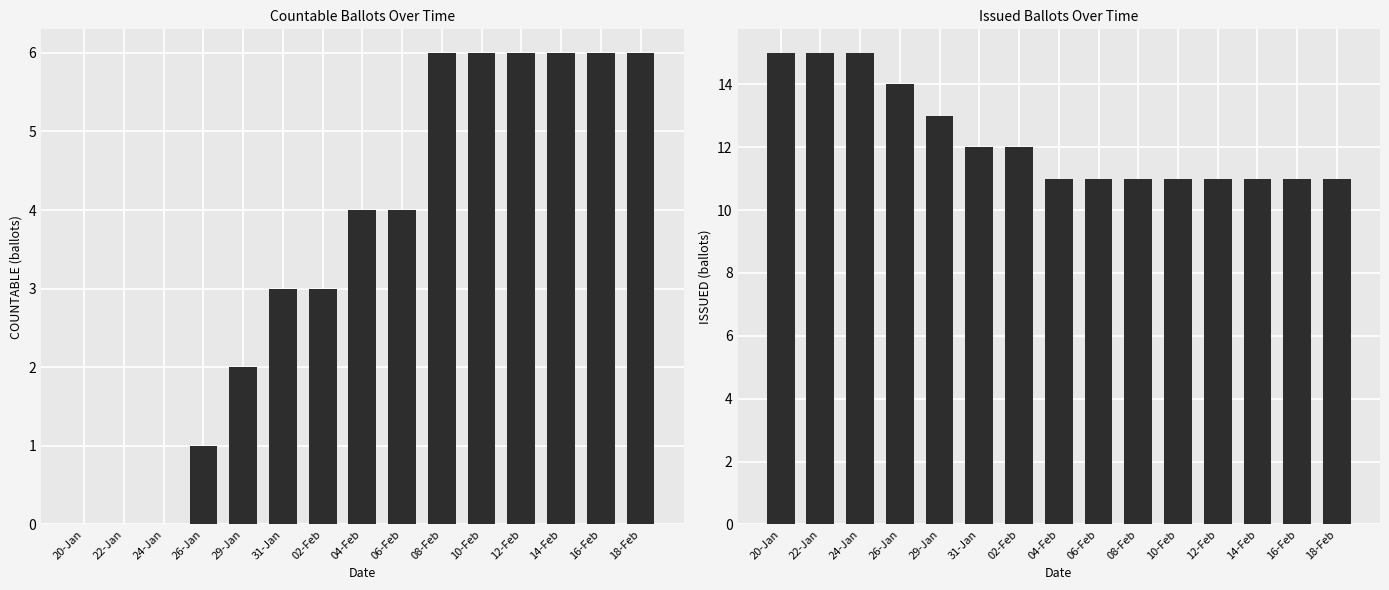

Between 24-Jan and 08-Feb, which series saw the biggest shift?

COUNTABLE